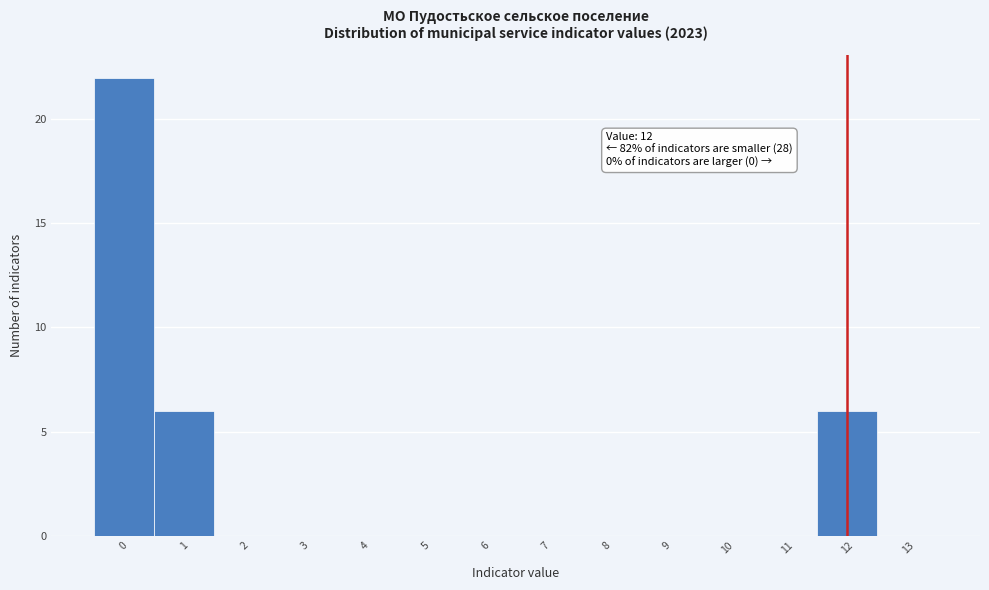

Which range on the x-axis has the tallest bar?

-0.5 to 0.5